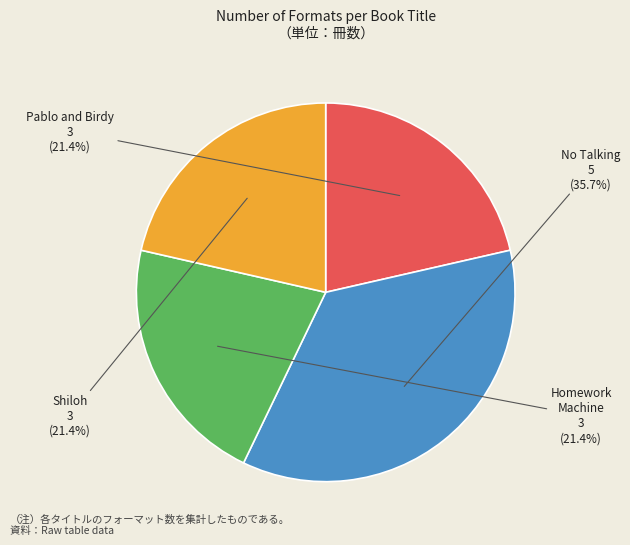

To the nearest percent, what is the average slice percentage?

25%